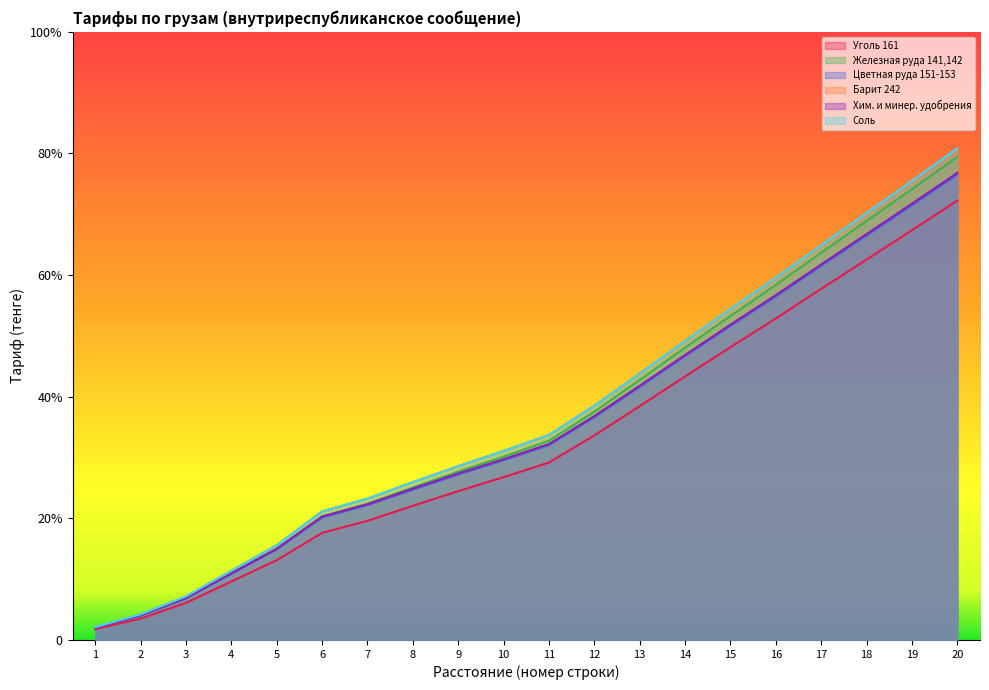

What is the value of the Хим. и минер. удобрения point at the 6th from the left?

0.2